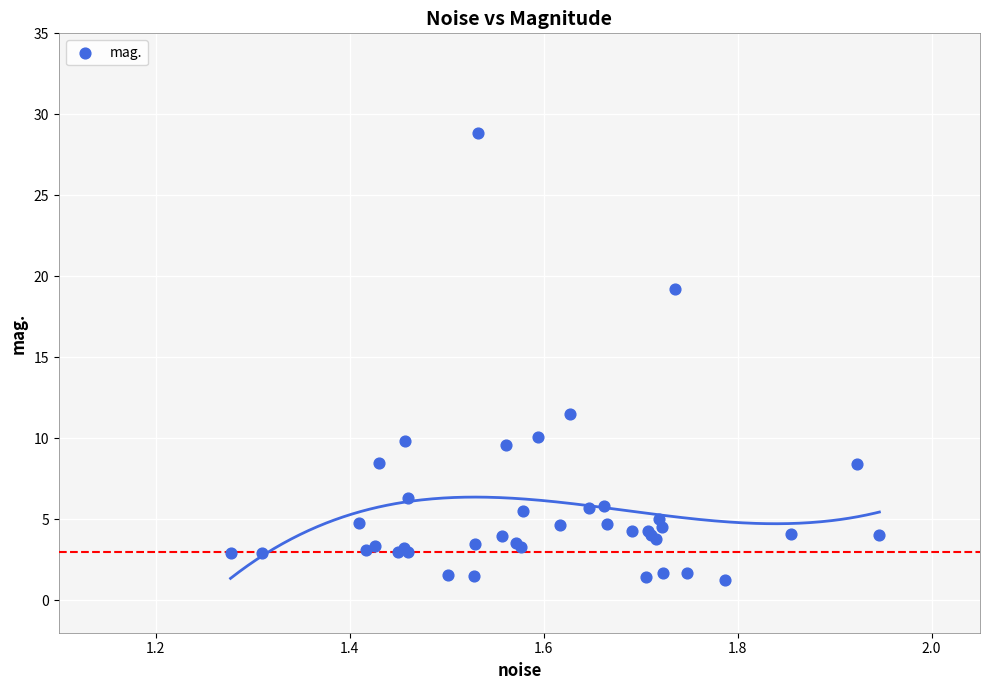

What Y value in the scatter plot is closest to 15?

11.5